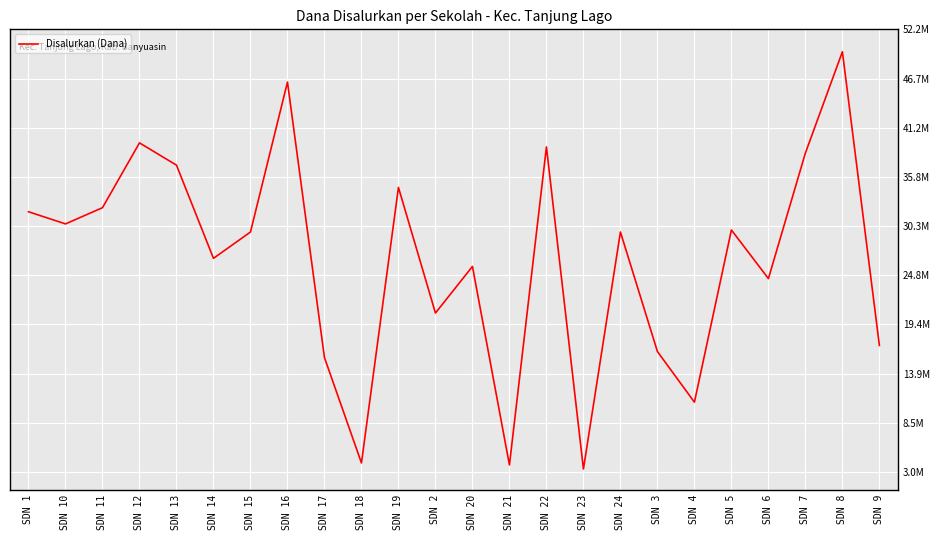

How many points are lower than both their immediate neighbors (excluding endpoints)?

8